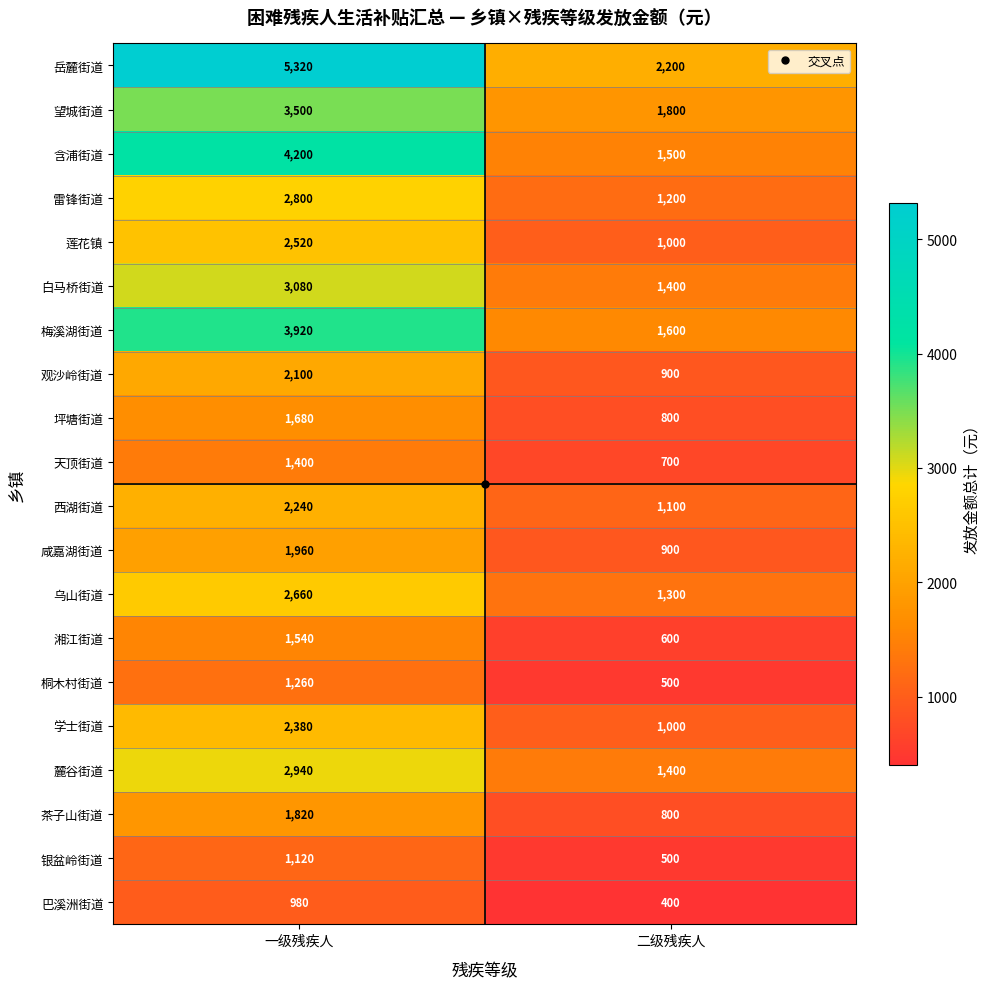

True or false: 桐木村街道 has a value of 1260 at 一级残疾人.

True